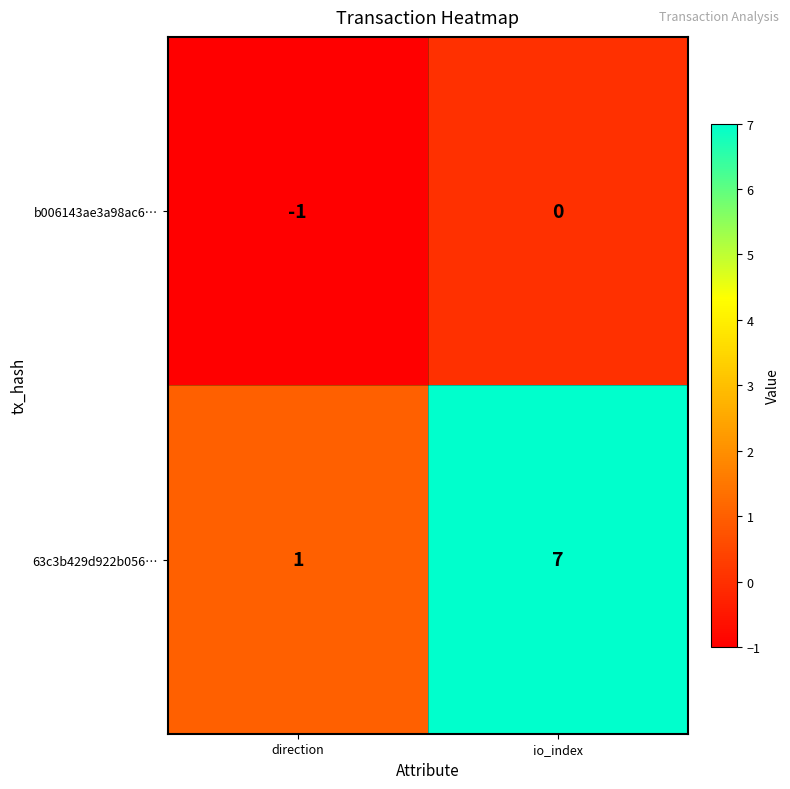

At which category is the sum across all series the highest?

io_index